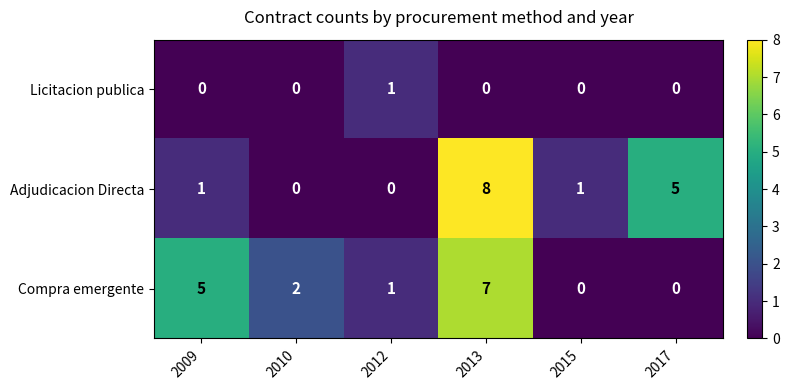

Reading left to right, transcribe all the data shown in this chart.

Licitacion publica: 0	0	1	0	0	0
Adjudicacion Directa: 1	0	0	8	1	5
Compra emergente: 5	2	1	7	0	0